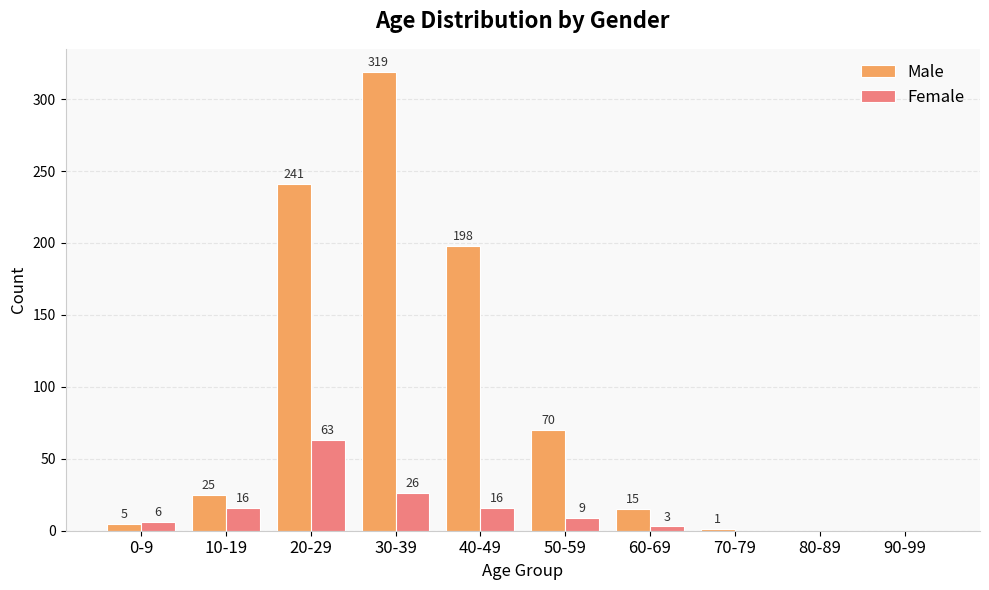

What is the sum of the Male values at 40-49 and 0-9?

203